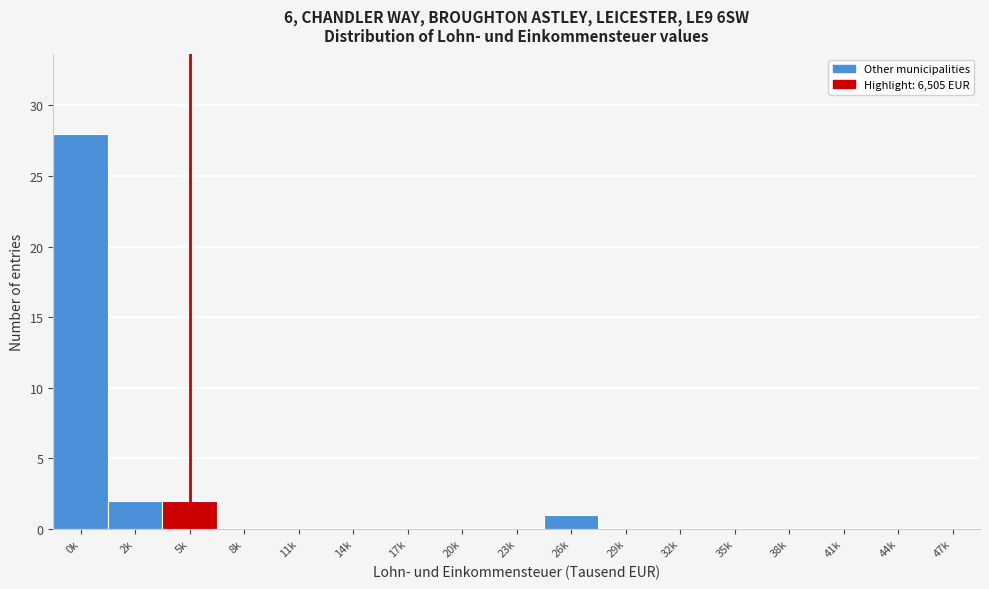

Reading left to right, extract all data points from this chart.

0k=28	2k=2	5k=2	8k=0	11k=0	14k=0	17k=0	20k=0	23k=0	26k=1	29k=0	32k=0	35k=0	38k=0	41k=0	44k=0	47k=0